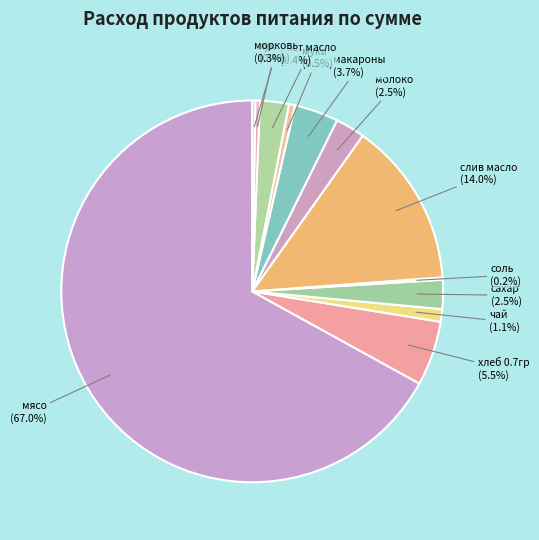

Combined, do лук and макароны account for over 50%?

No